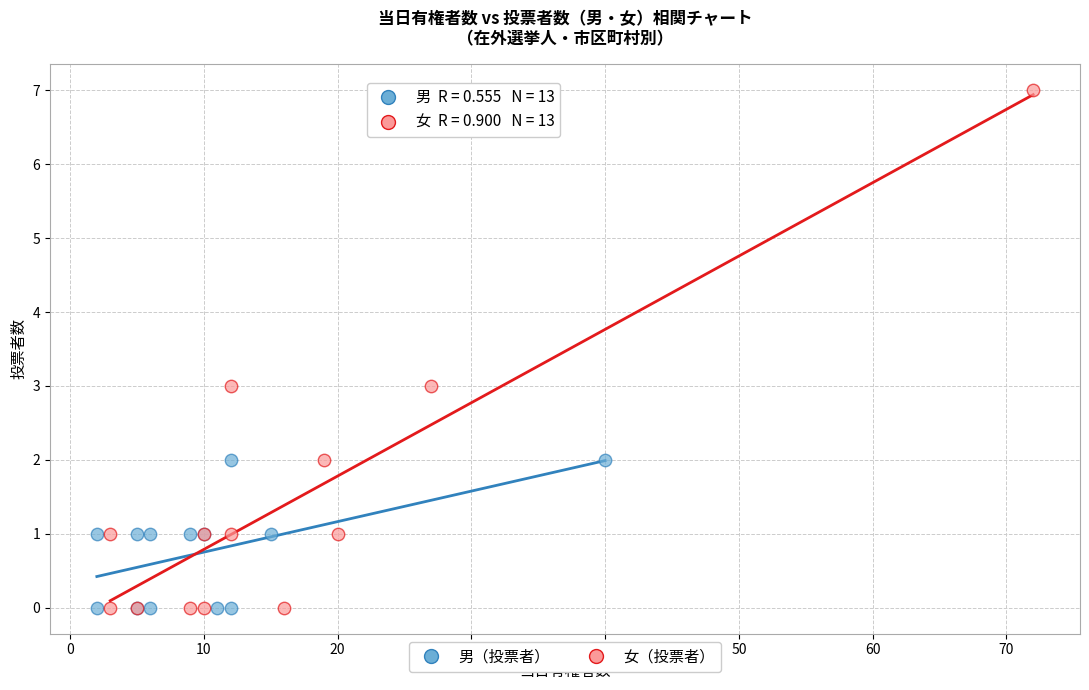

Which series contains the highest Y value?

女（投票者）